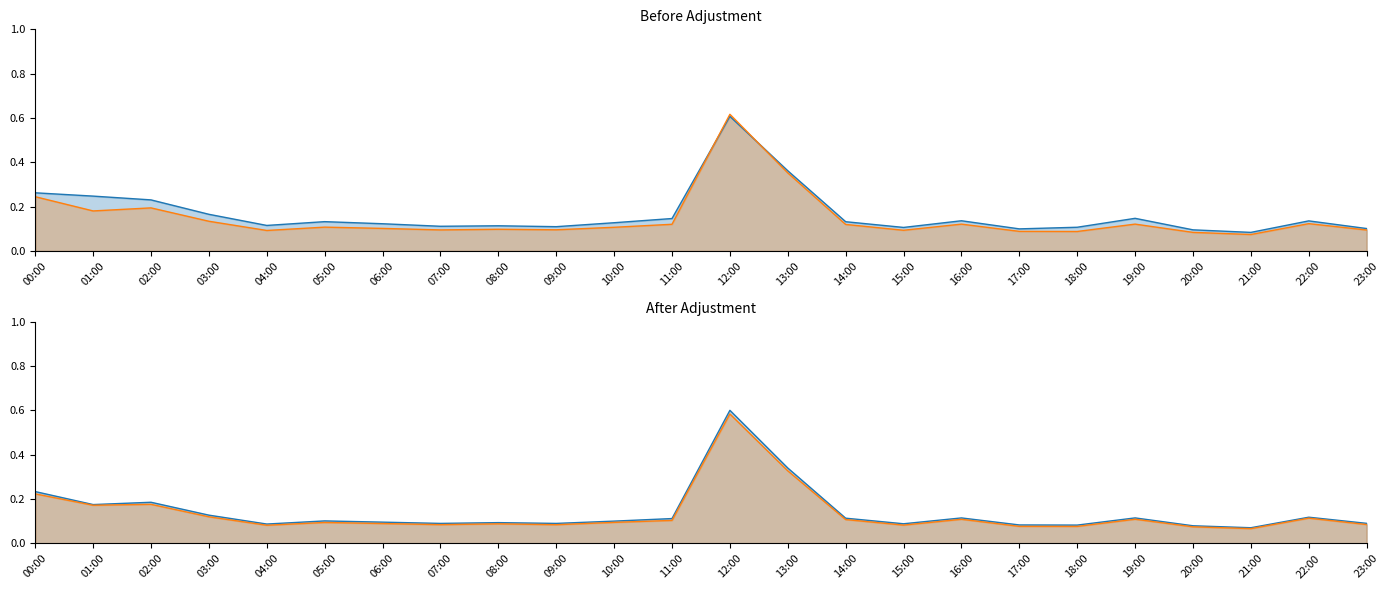

Is the value of col_4 at 05:00 greater than the value of col_6 at 20:00?

Yes